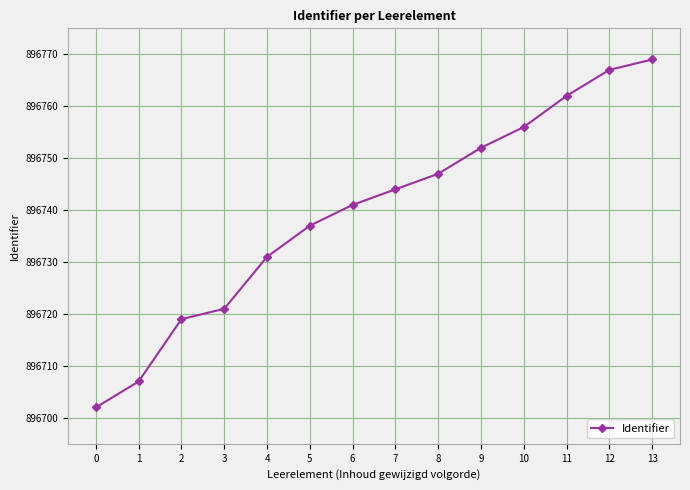

What is the sum of all values?

12554355